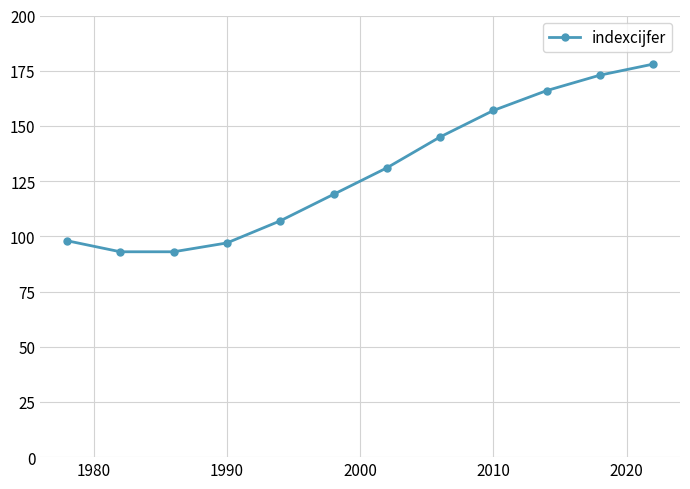

What is the difference between the maximum and minimum values?

85